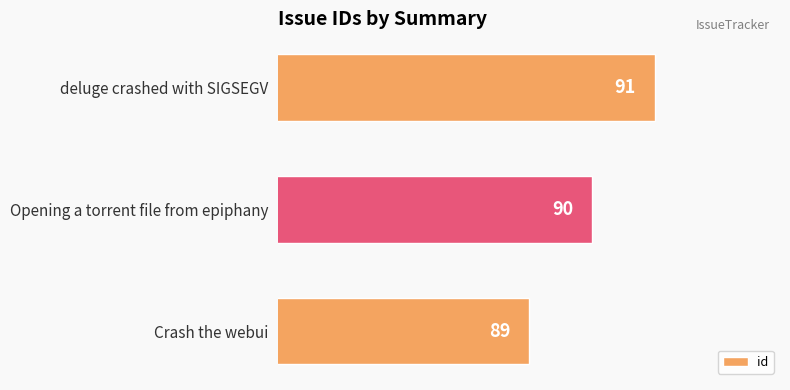

List the labels in order of value, largest first.

deluge crashed with SIGSEGV, Opening a torrent file from epiphany, Crash the webui